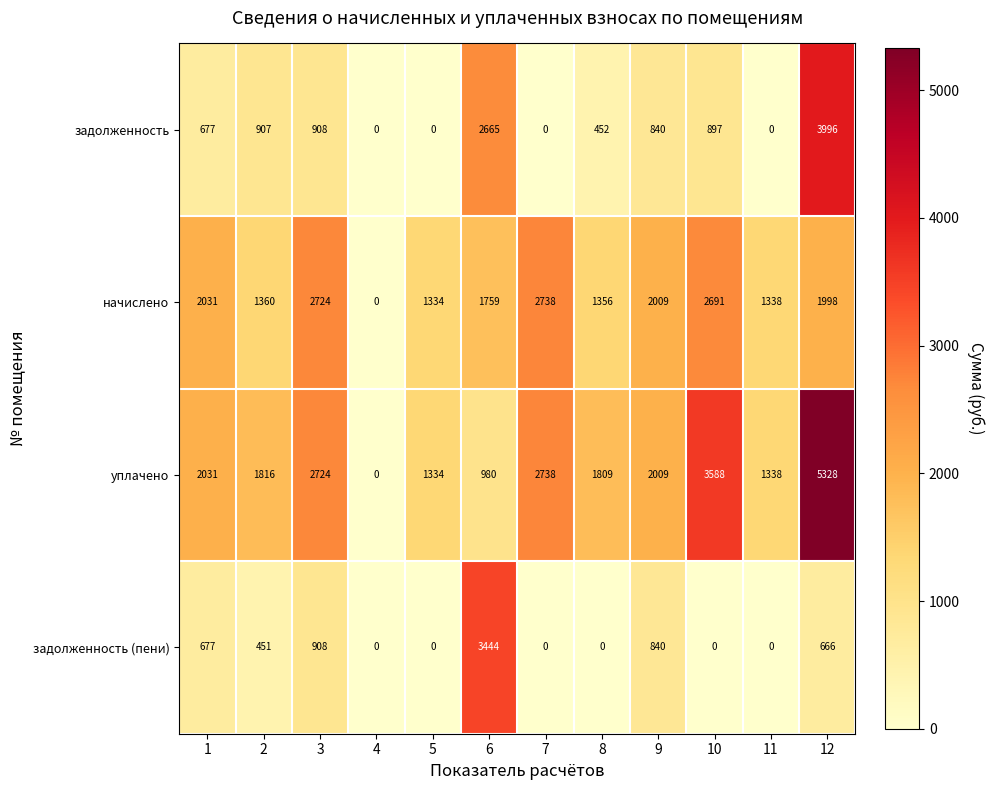

At which label does уплачено reach its peak?

12